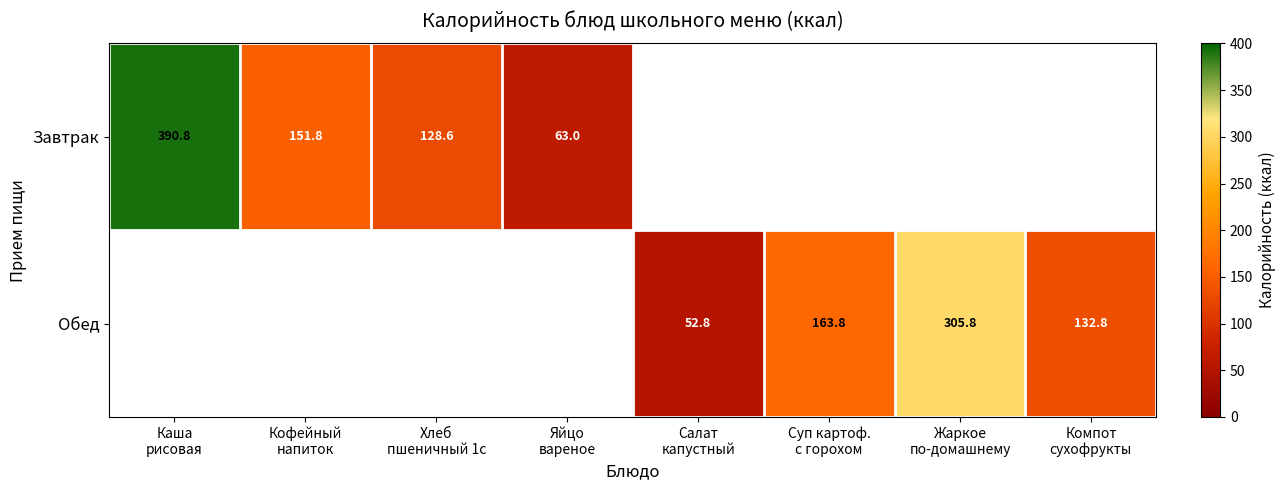

List the series in order of their peak value, highest first.

Завтрак, Обед